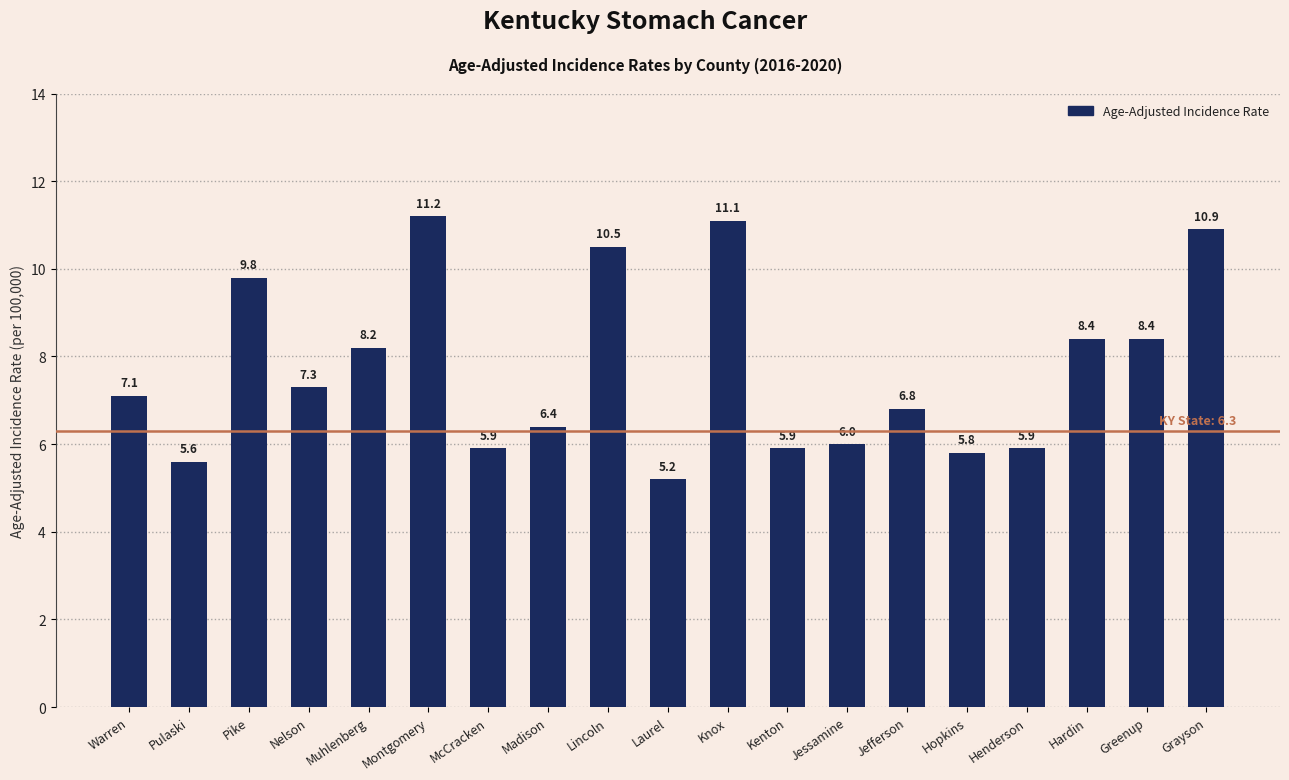

What is the sum of the values at Warren and Grayson?

18.0